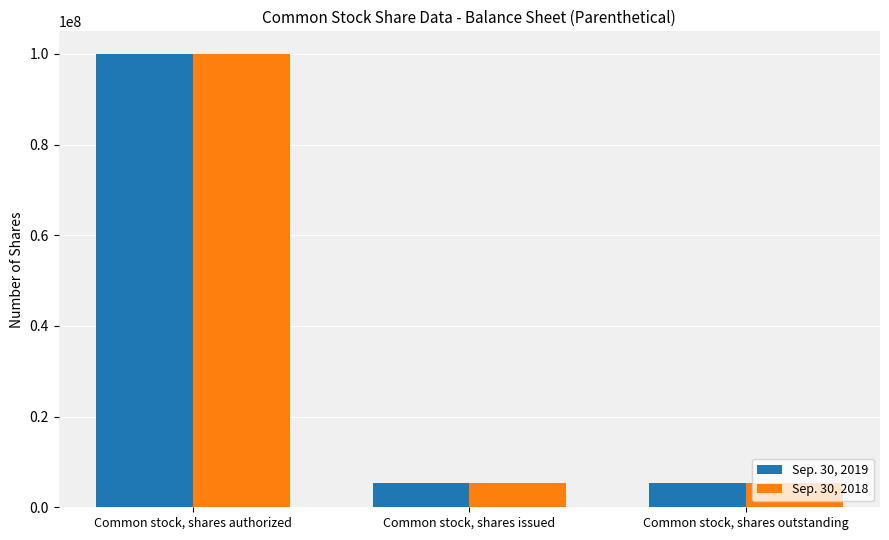

Which series changed the most between Common stock, shares authorized and Common stock, shares outstanding?

Sep. 30, 2018